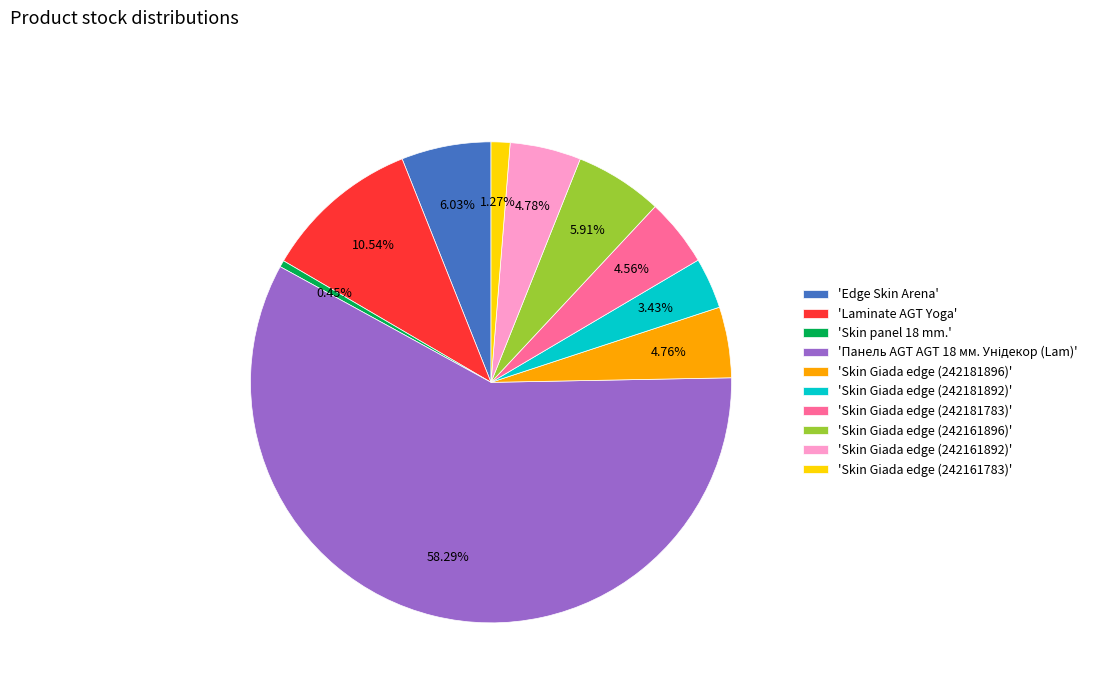

Combined, do 'Laminate AGT Yoga' and 'Edge Skin Arena' account for over 50%?

No